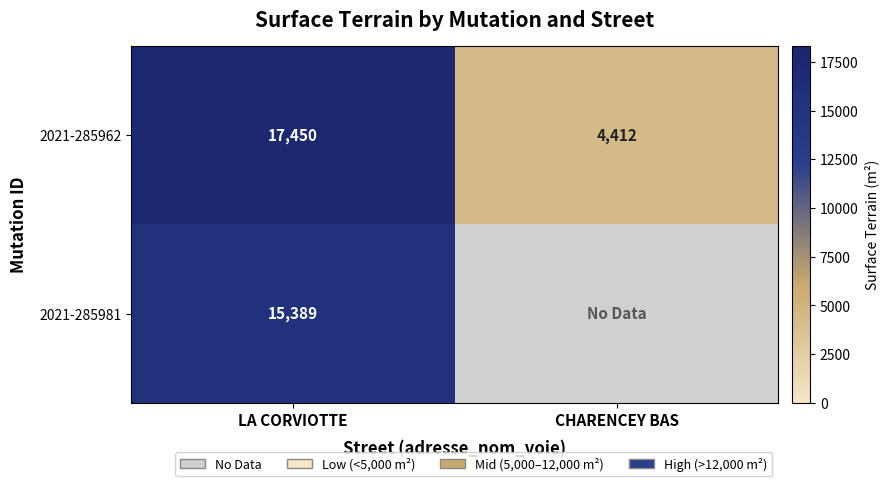

At which category is the sum across all series the highest?

LA CORVIOTTE